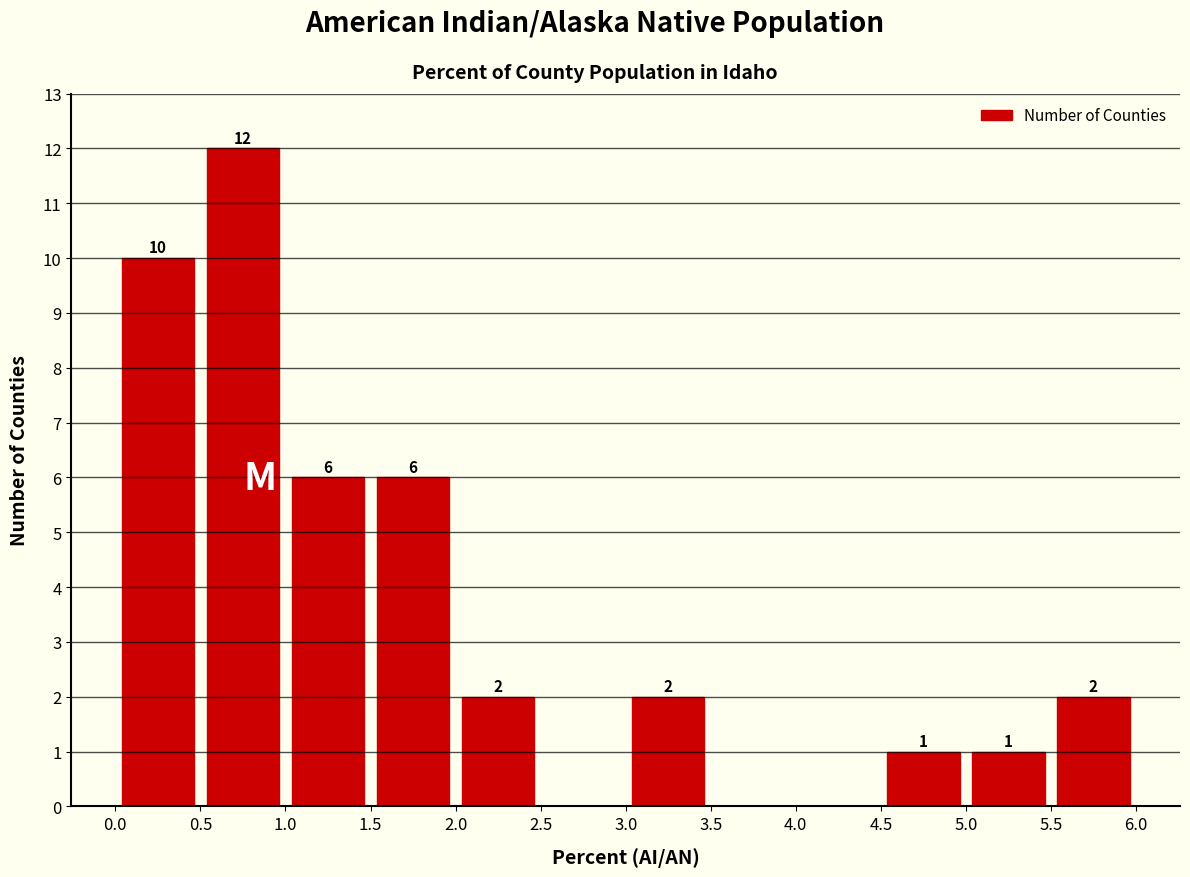

Which range on the x-axis has the tallest bar?

0.5 to 1.0